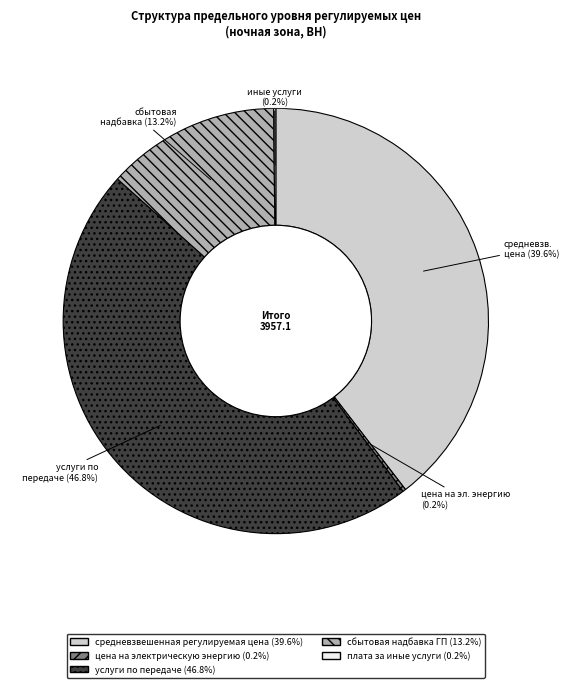

Does any single category account for the majority?

No